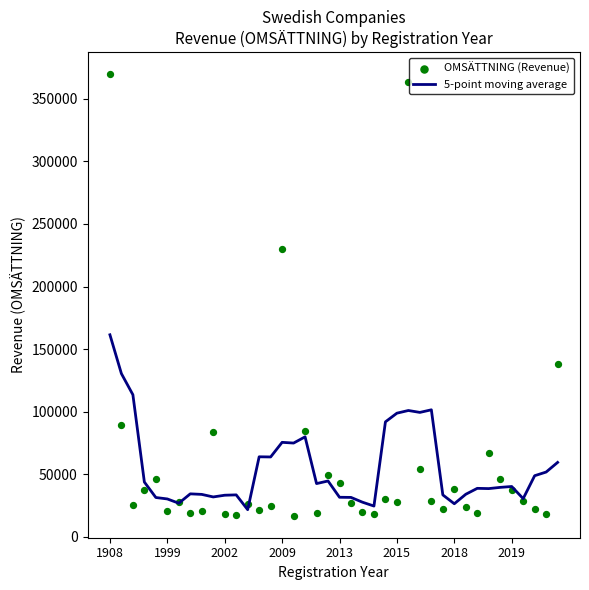

Which series reaches the minimum Y coordinate?

OMSÄTTNING (Revenue)